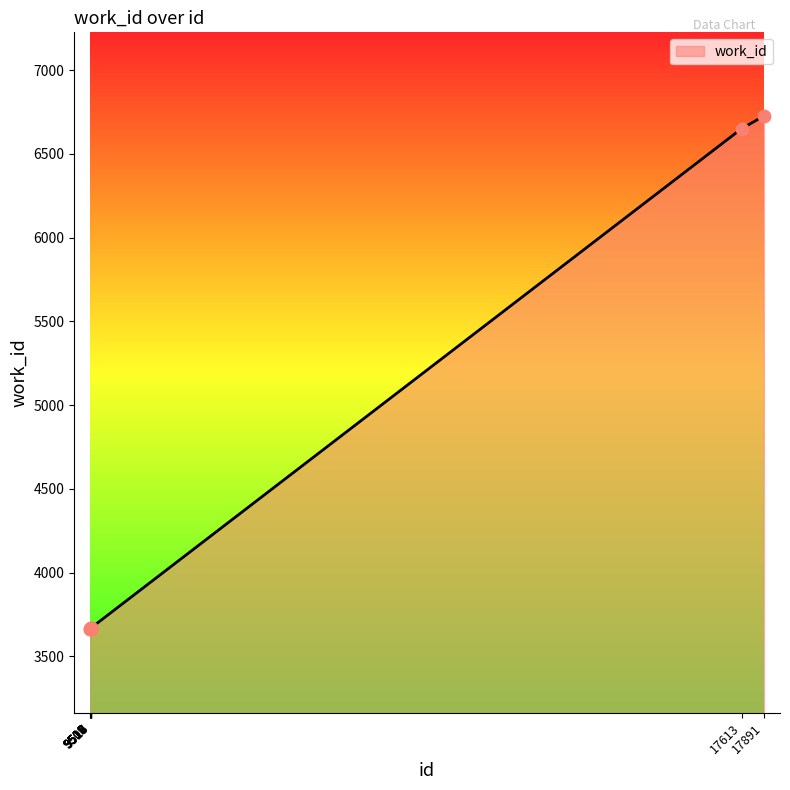

What is the ratio of the value at 9509 to the value at 9512?

1.0